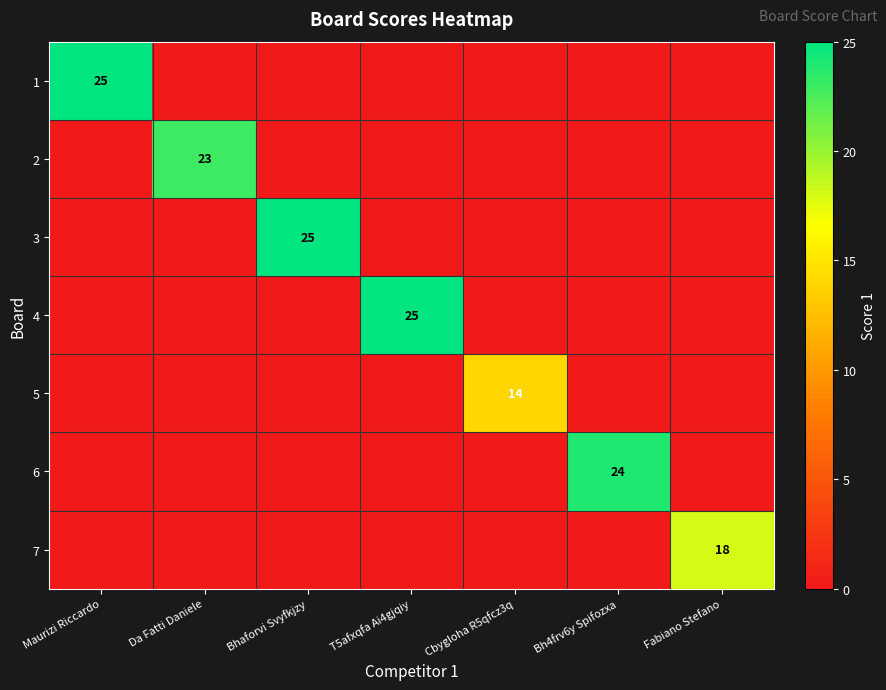

Is the value of 7 at Fabiano Stefano greater than the value of 6 at Bh4frv6y Spifozxa?

No